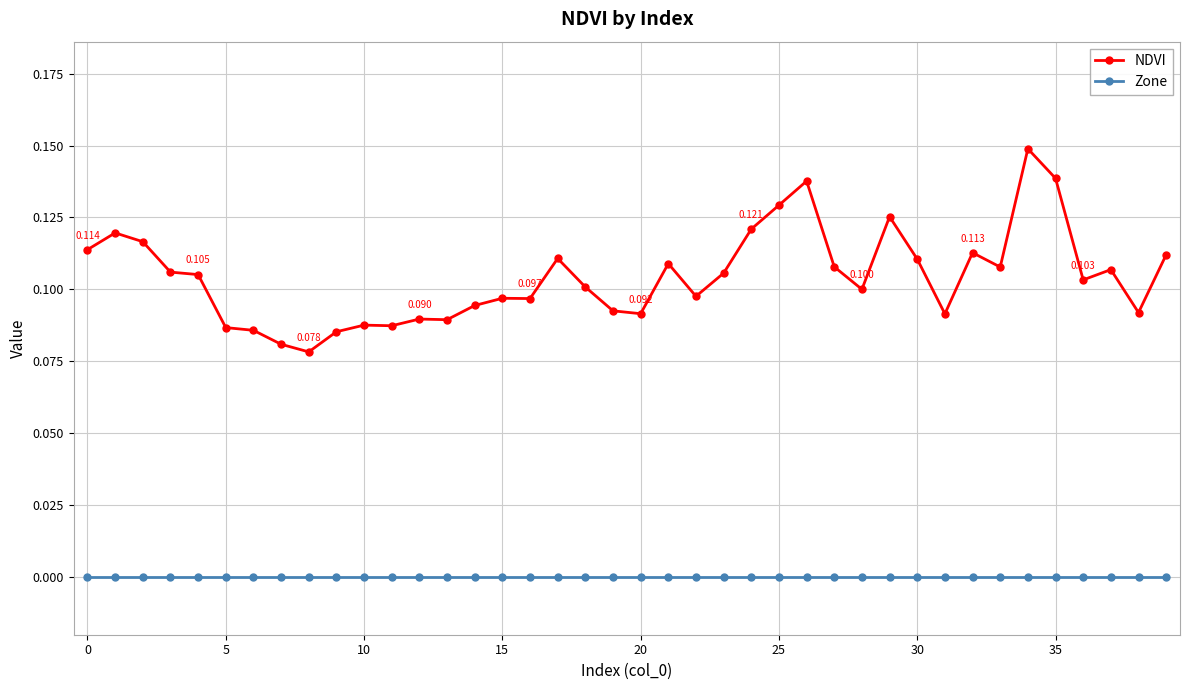

True or false: NDVI and Zone cross at least once.

False